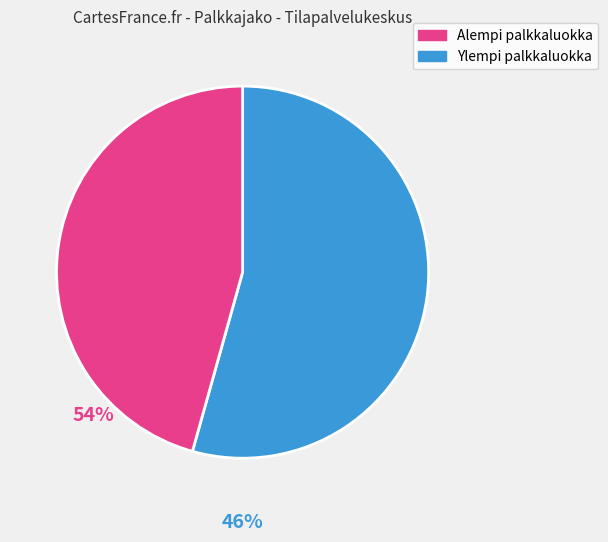

How many segments does this pie chart have?

2